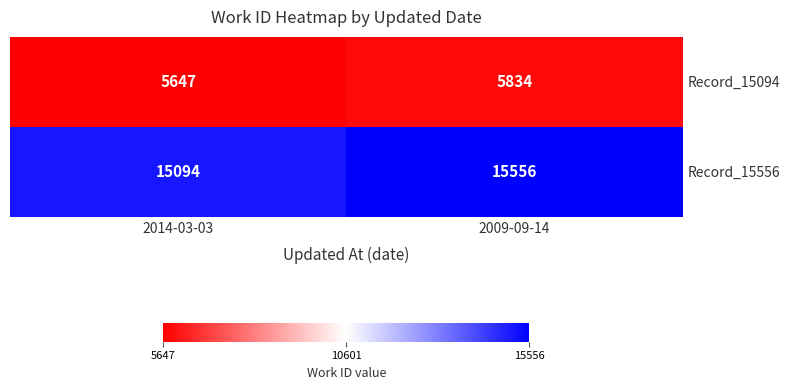

Between 2014-03-03 and 2009-09-14, which series saw the biggest shift?

Record_15556